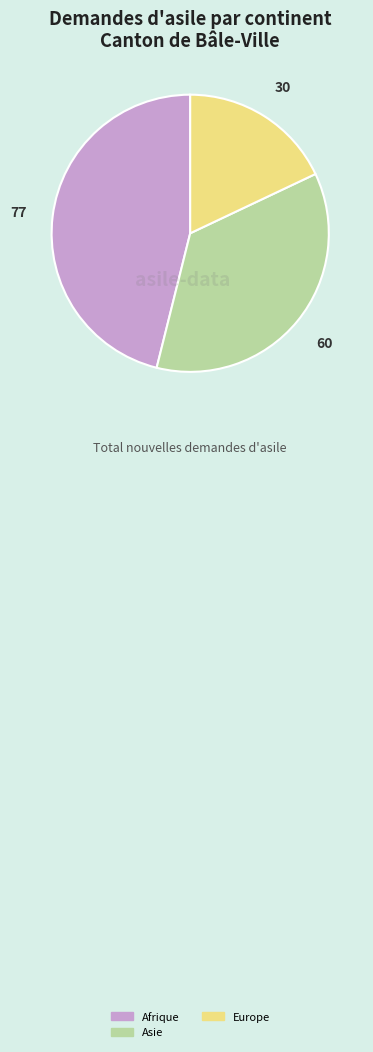

Is there a majority slice in this chart?

No